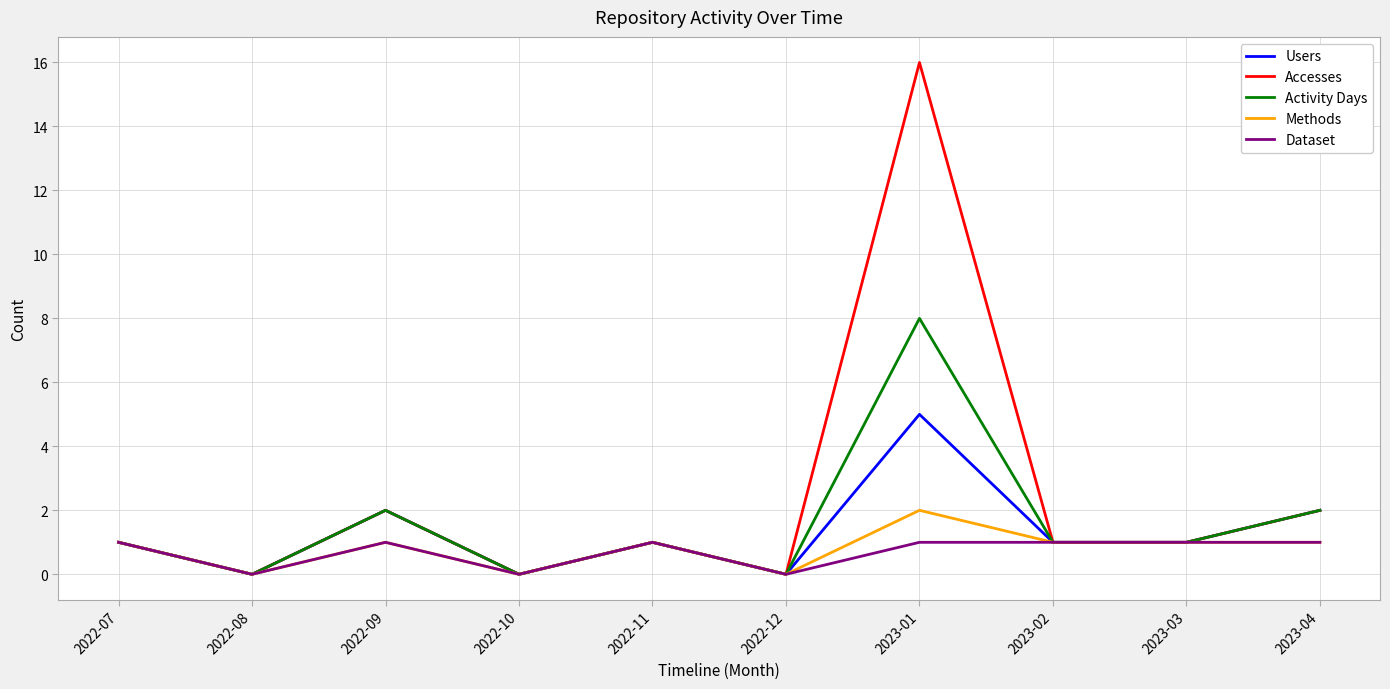

At which category is the sum across all series the highest?

2023-01